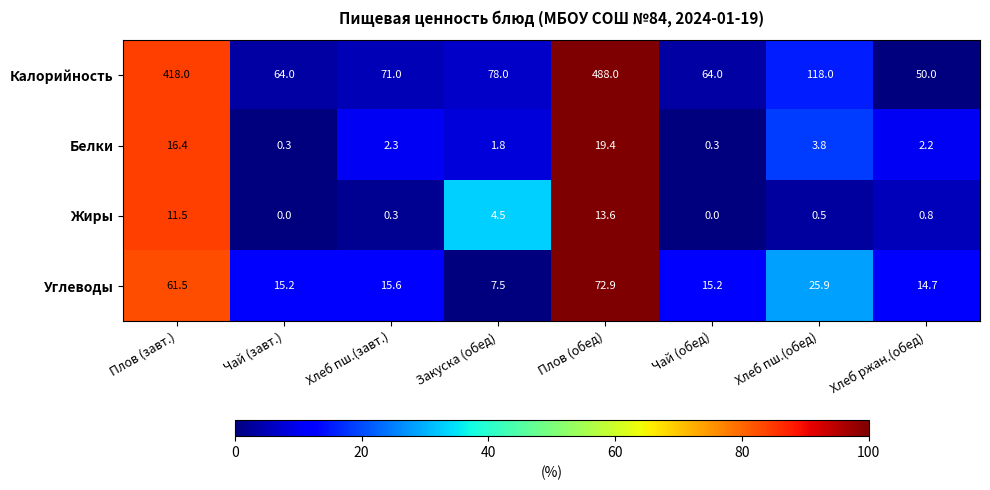

Which category has the highest value across all series?

Плов (обед)